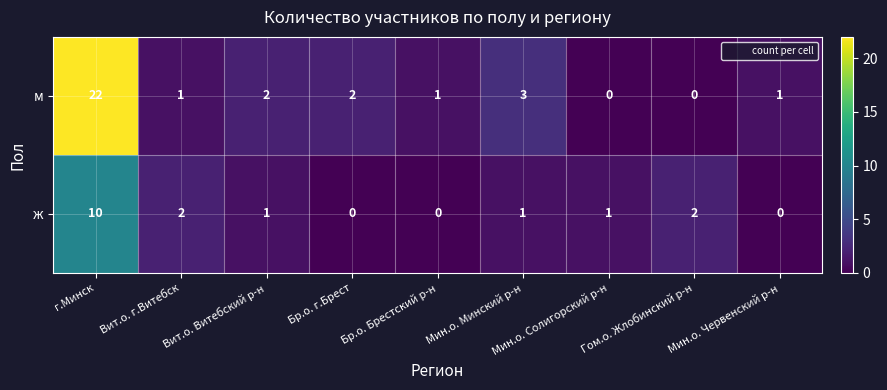

At how many categories does at least one series exceed 0?

9